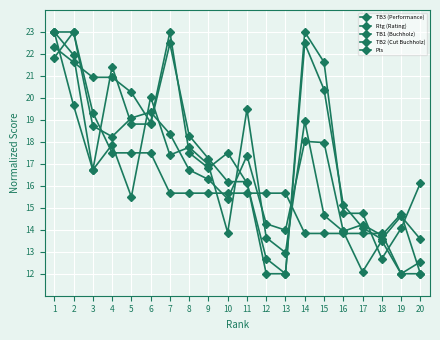

How many interior local valleys does the Rtg (Rating) series have?

7